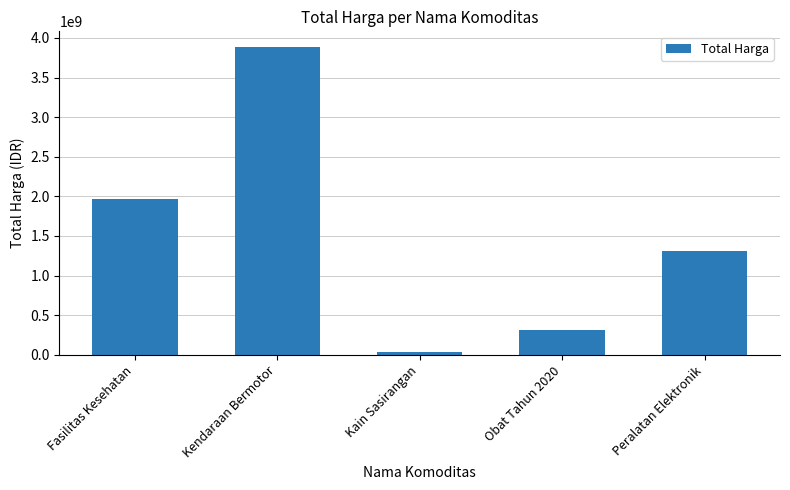

The chart shows a value of 316046310 at Obat Tahun 2020. True or false?

True